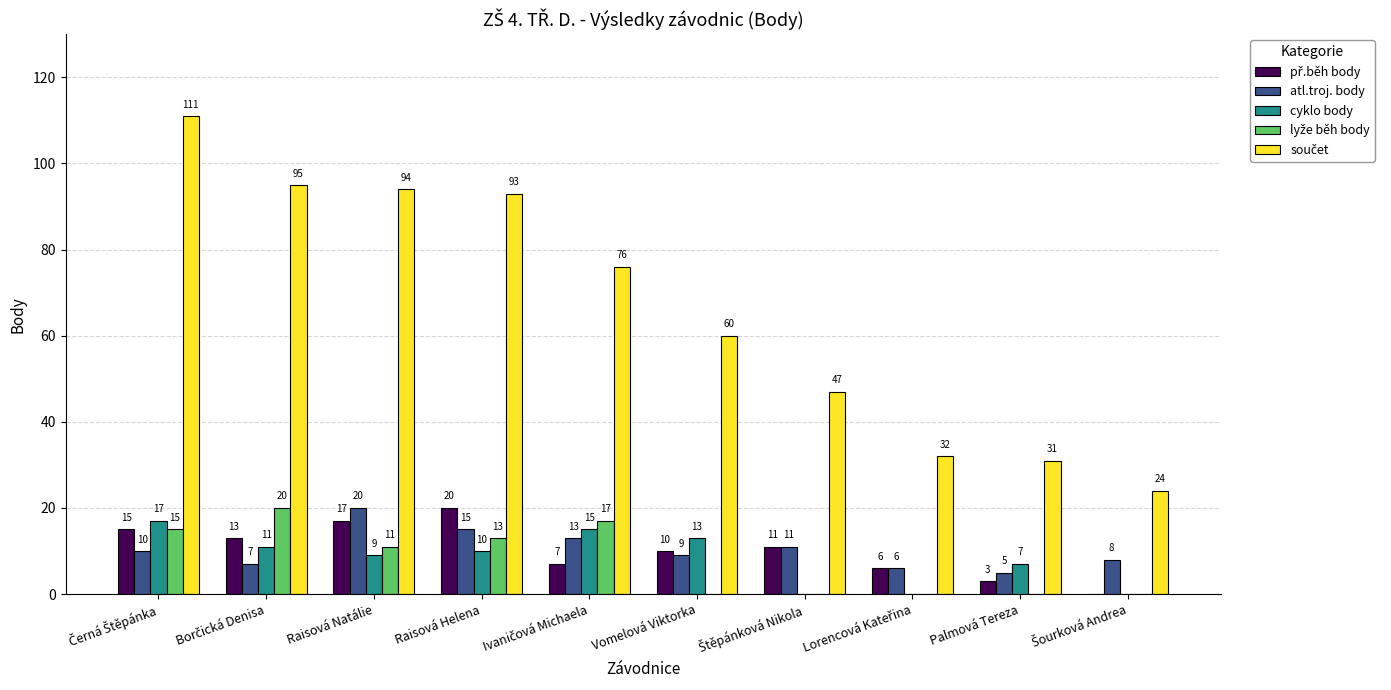

What is the greatest value displayed?

111